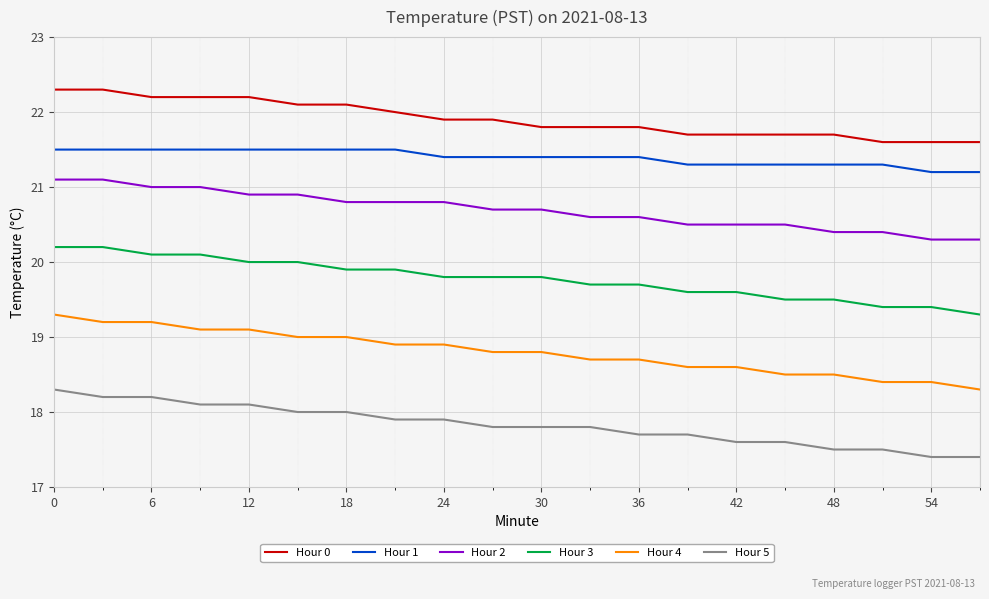

What is the minimum value for Hour 3?

19.3